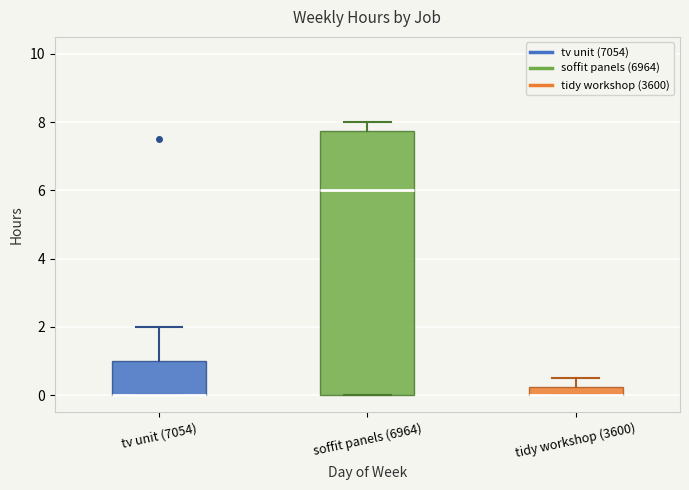

Where does the upper whisker of the box for soffit panels (6964) end on the y-axis? The values are not printed on the chart, so give them approximately, as read against the axis.

8.0